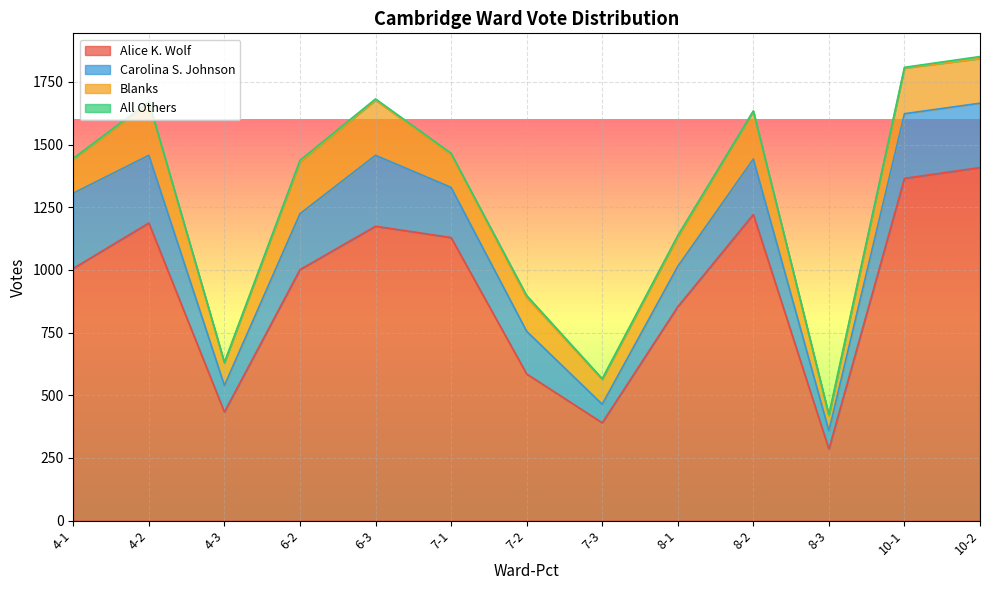

What is the sum of the Carolina S. Johnson values at 8-1 and 7-2?

331